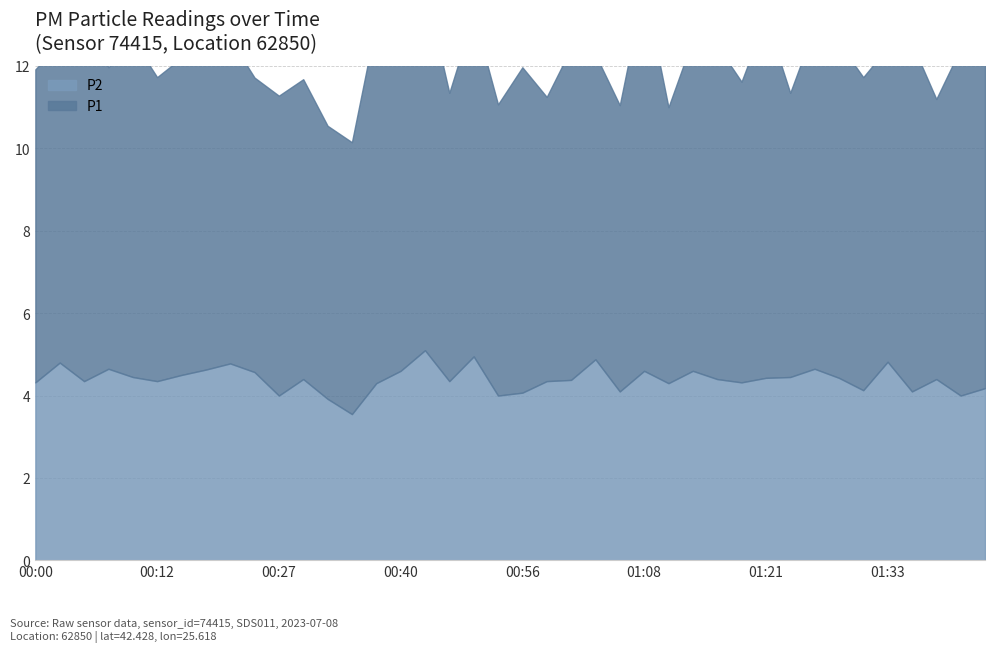

True or false: P2 and P1 intersect in this chart.

False